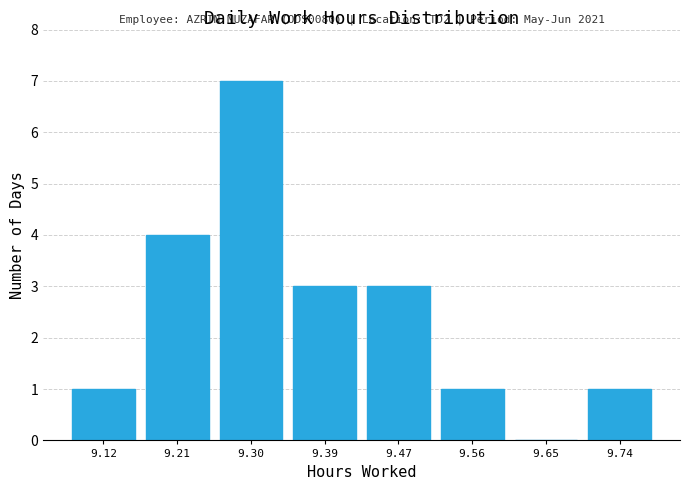

Which range on the x-axis has the tallest bar?

9.26 to 9.34